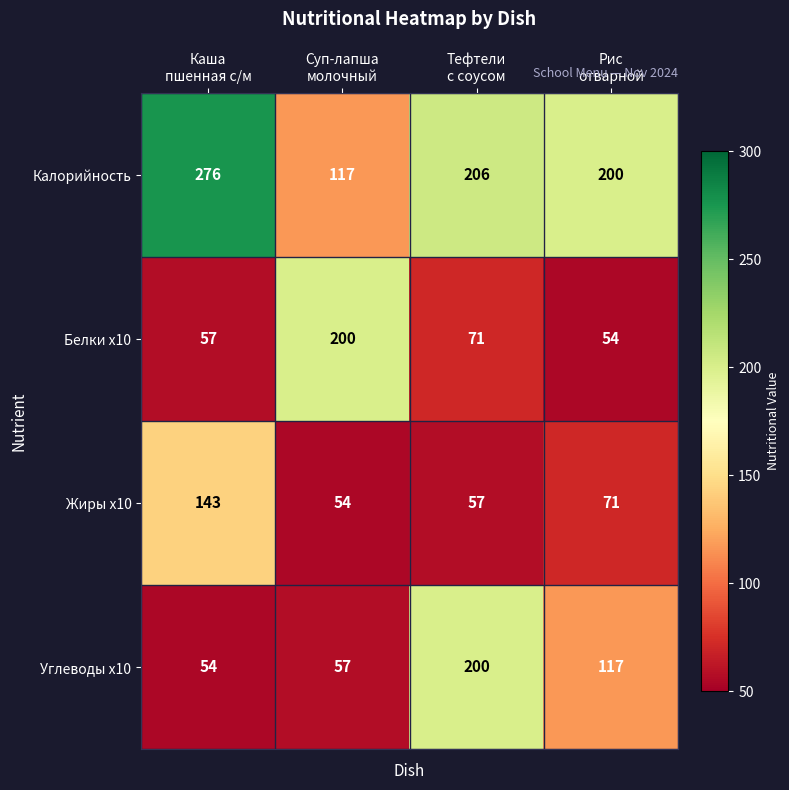

Which series has the widest spread of values?

Калорийность